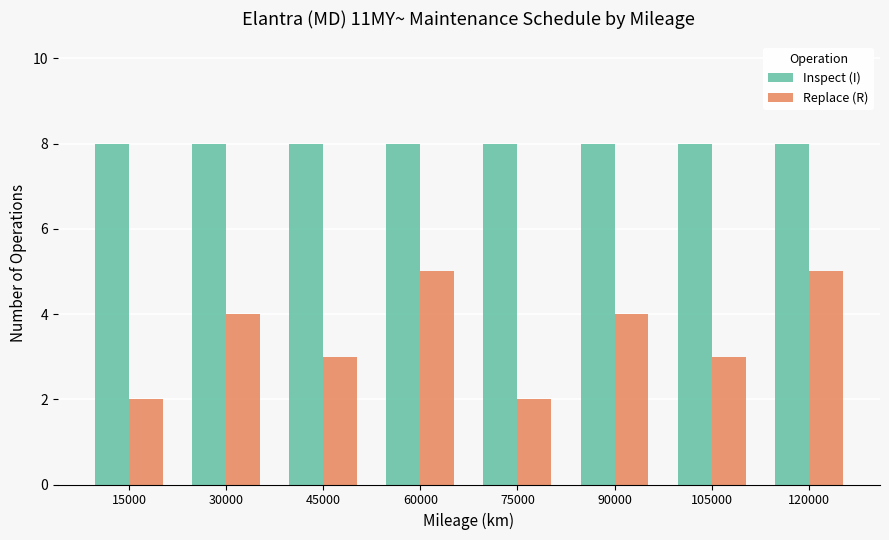

The Replace (R) series shows 1 at 90000. True or false?

False